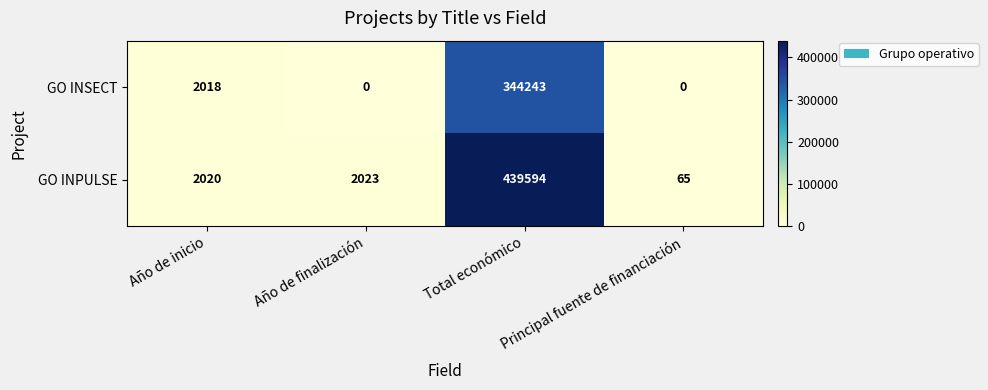

What is the difference between the maximum and second lowest values in the GO INSECT series?

344243